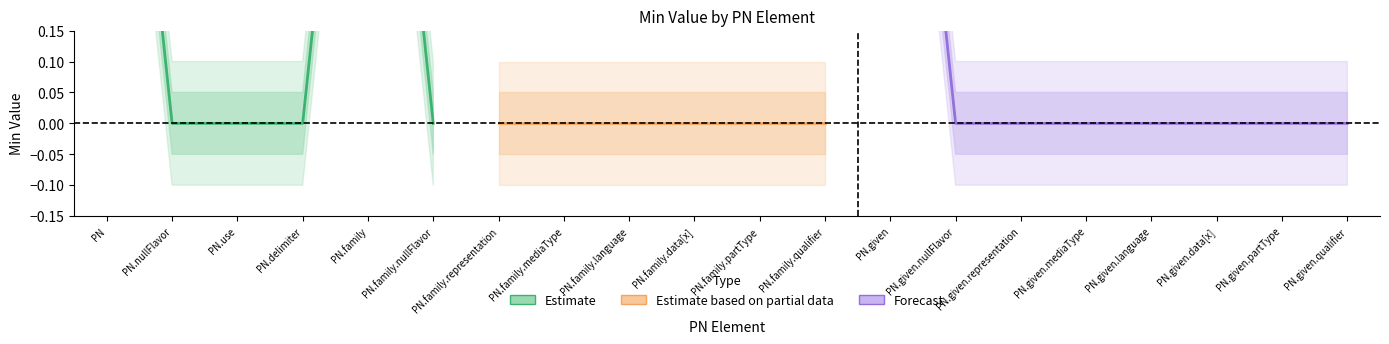

What is the sum of all Min values?

3